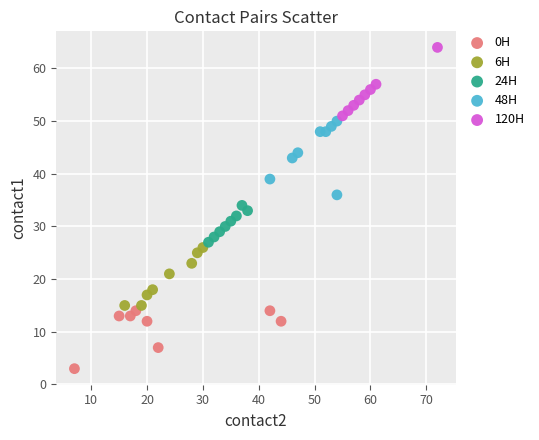

Which series has the widest spread of Y values?

48H